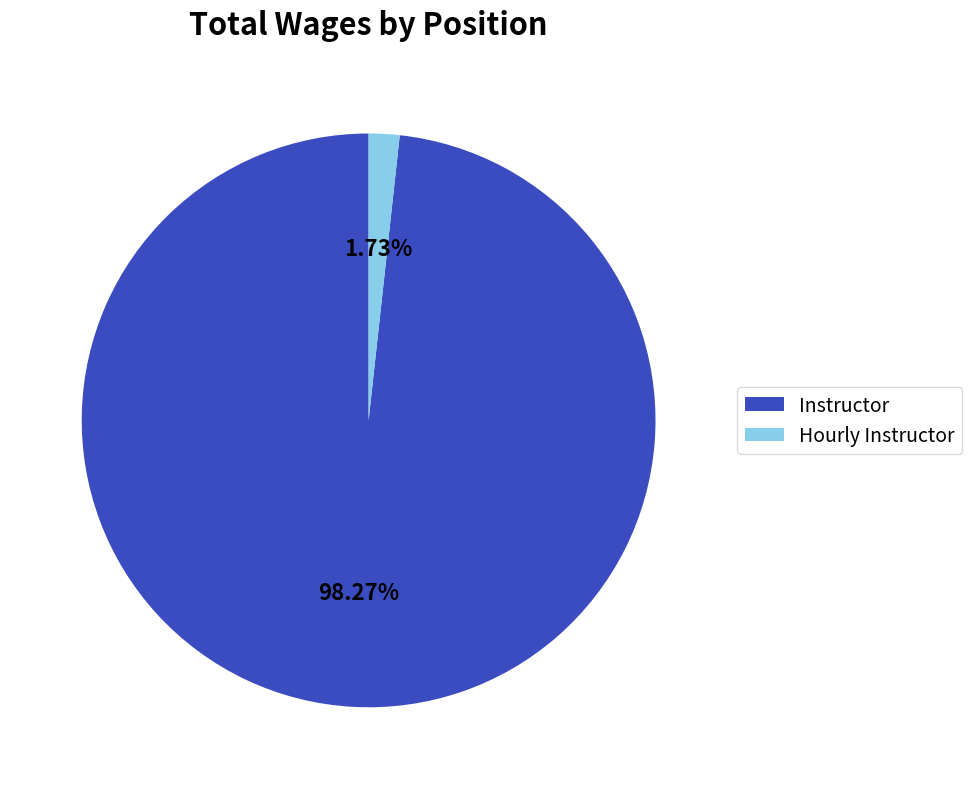

Which category has the biggest portion of the pie?

Instructor